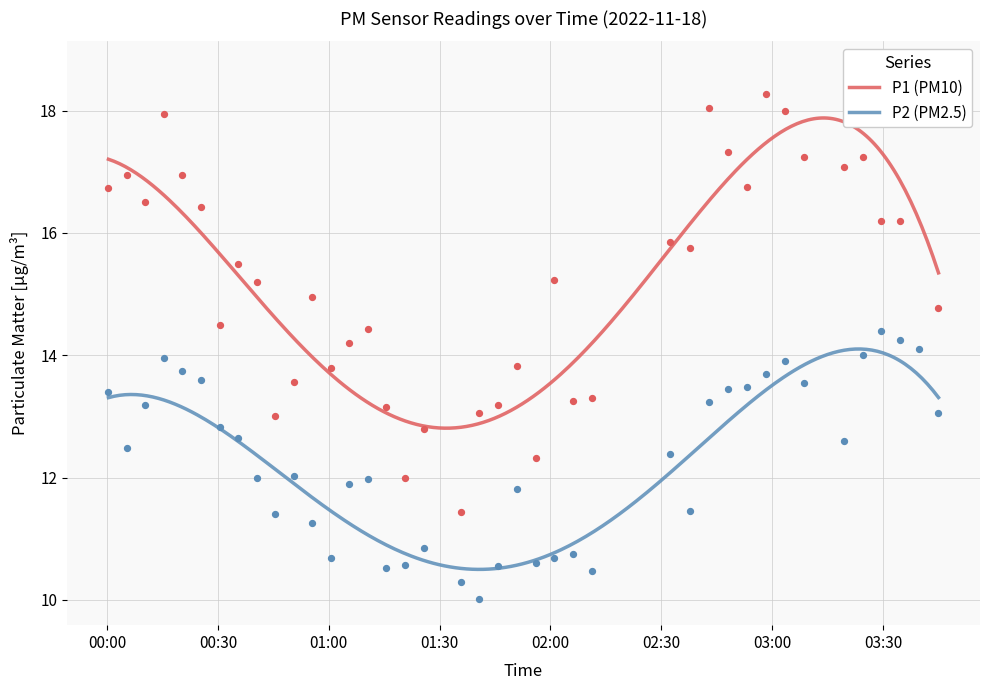

What is the total value across all series at 00:45?

24.4